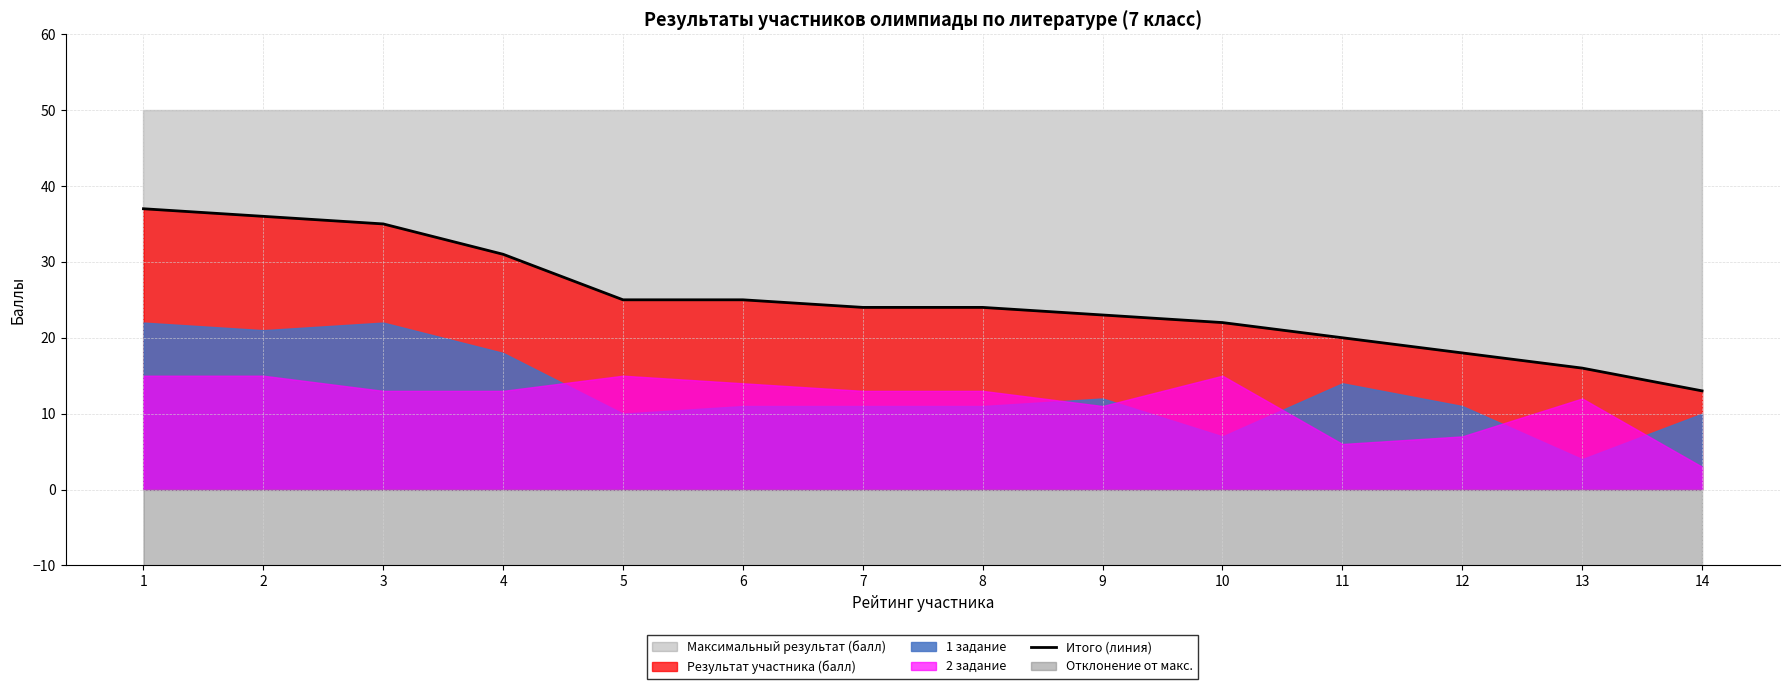

The chart shows a value of 5 at 9. True or false?

False